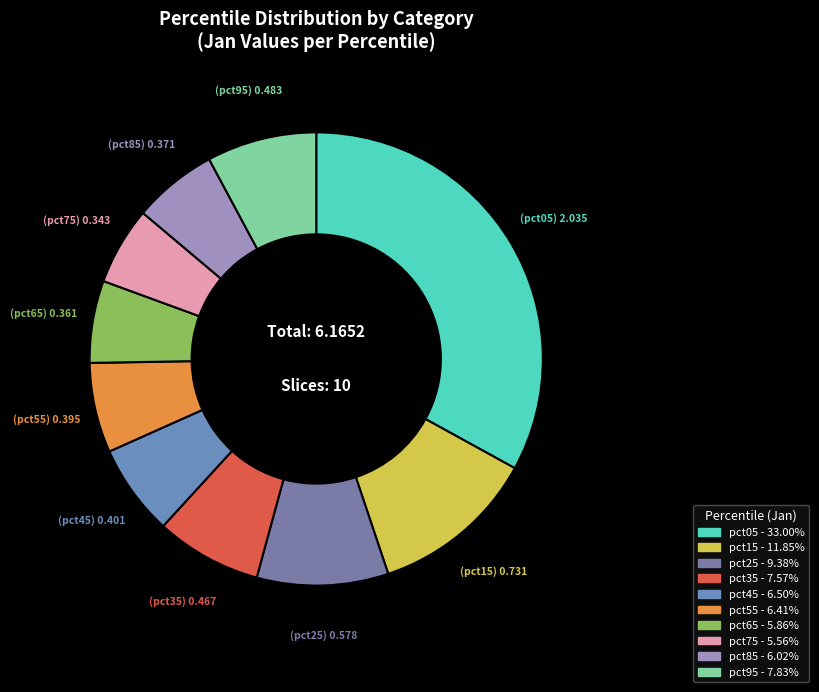

Do pct25 and pct55 together represent more than half of the pie?

No